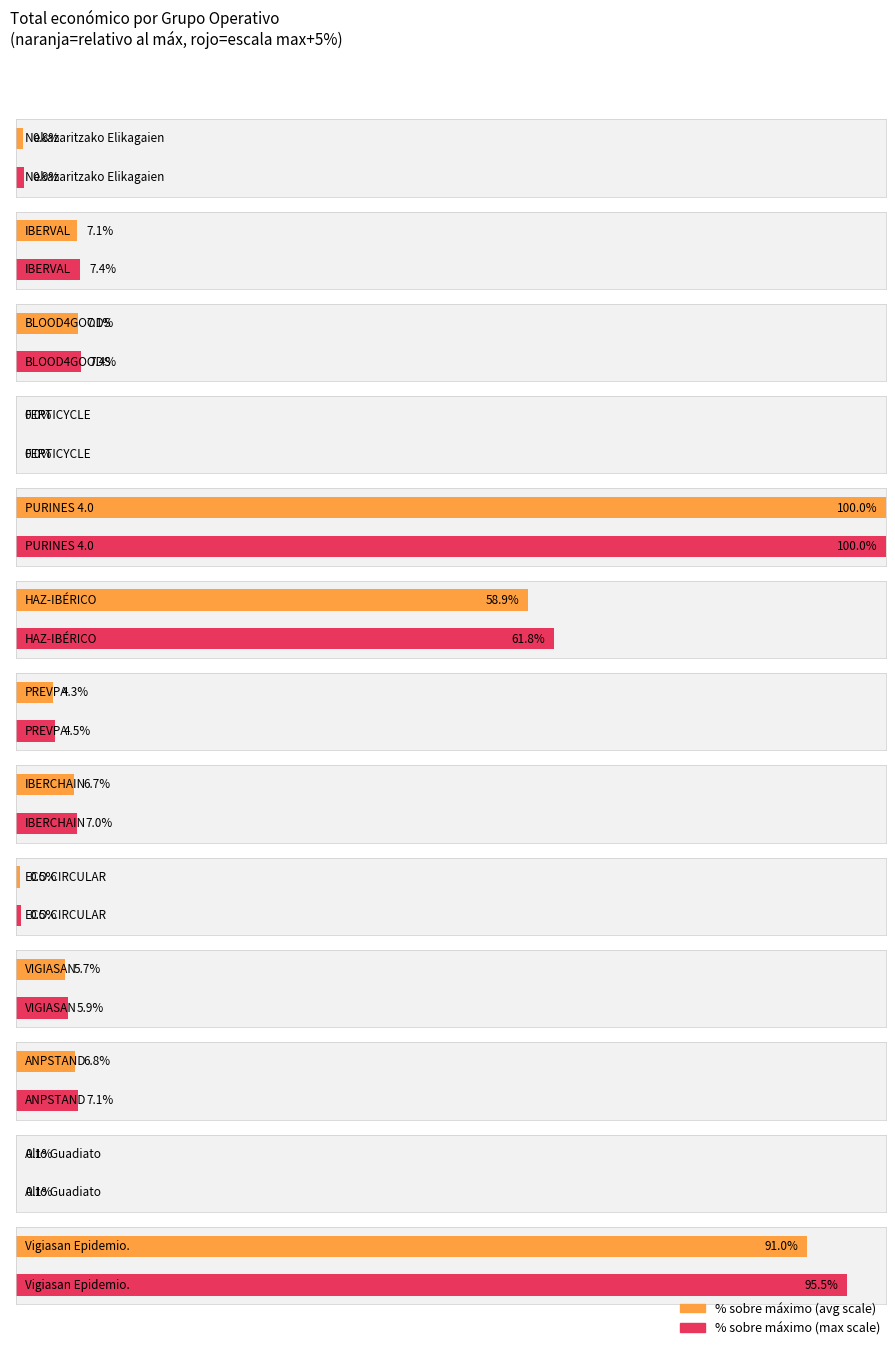

Reading left to right, extract all data points from this chart.

71512	598303	599960	0	8484999	4995722	363424	567975	42845	480156	575833	4400	7717171